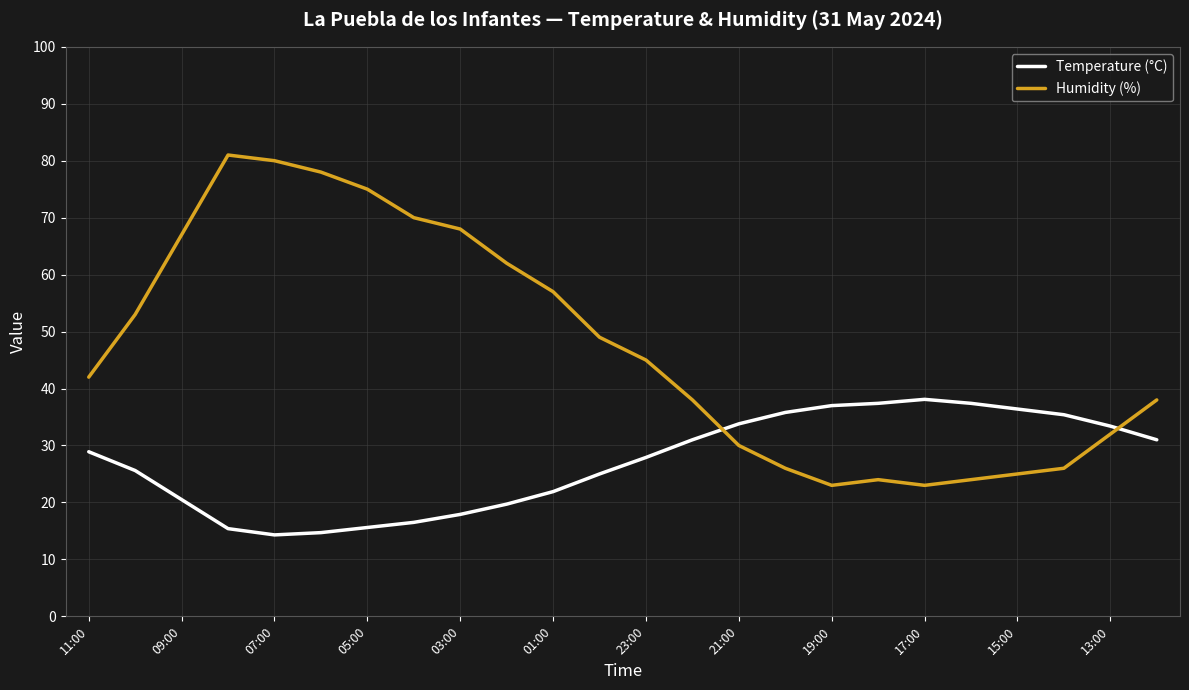

What is the difference between the maximum and minimum values in the Humidity (%) series?

58.0